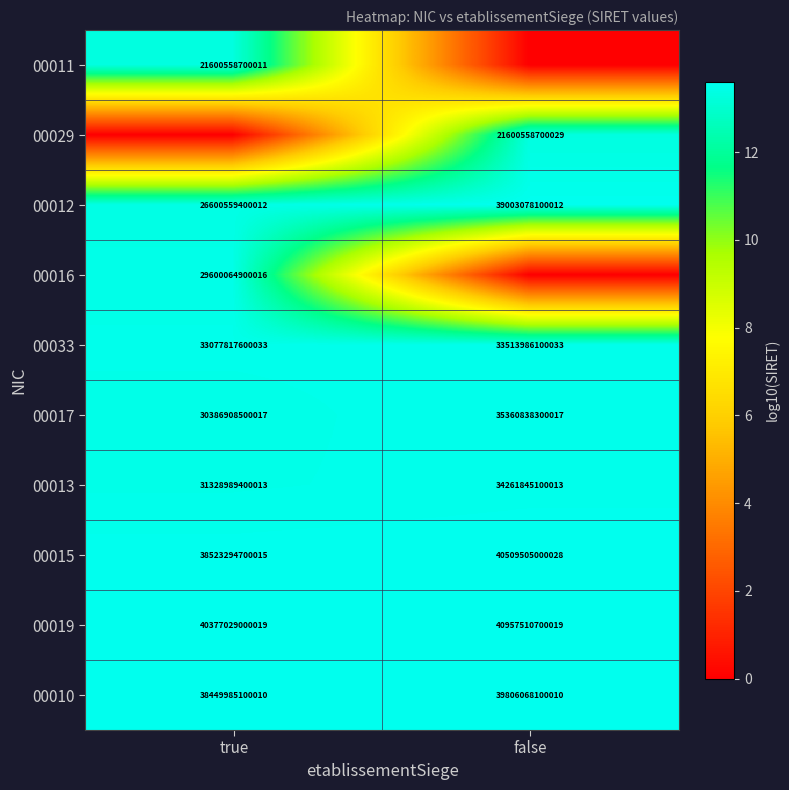

Where is 00033 nearest to the value 33295901850033?

true